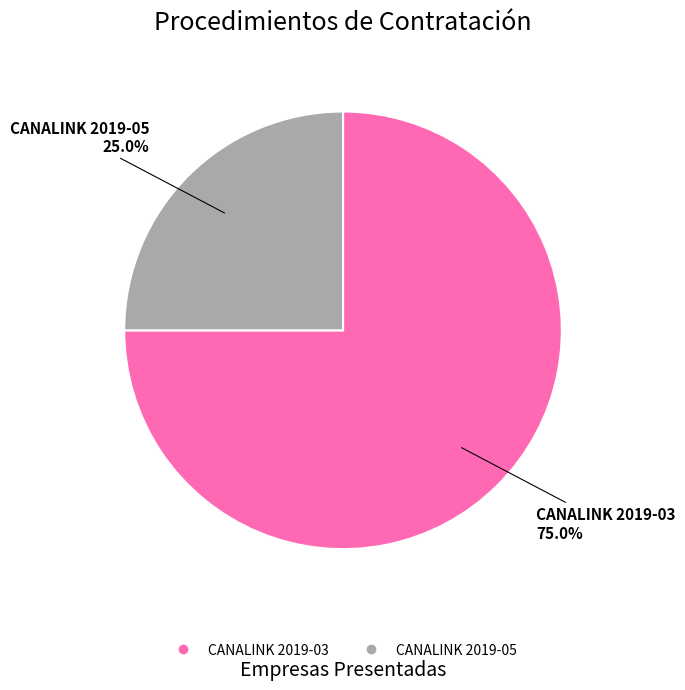

What percentage is NOT represented by CANALINK 2019-05?

75.0%